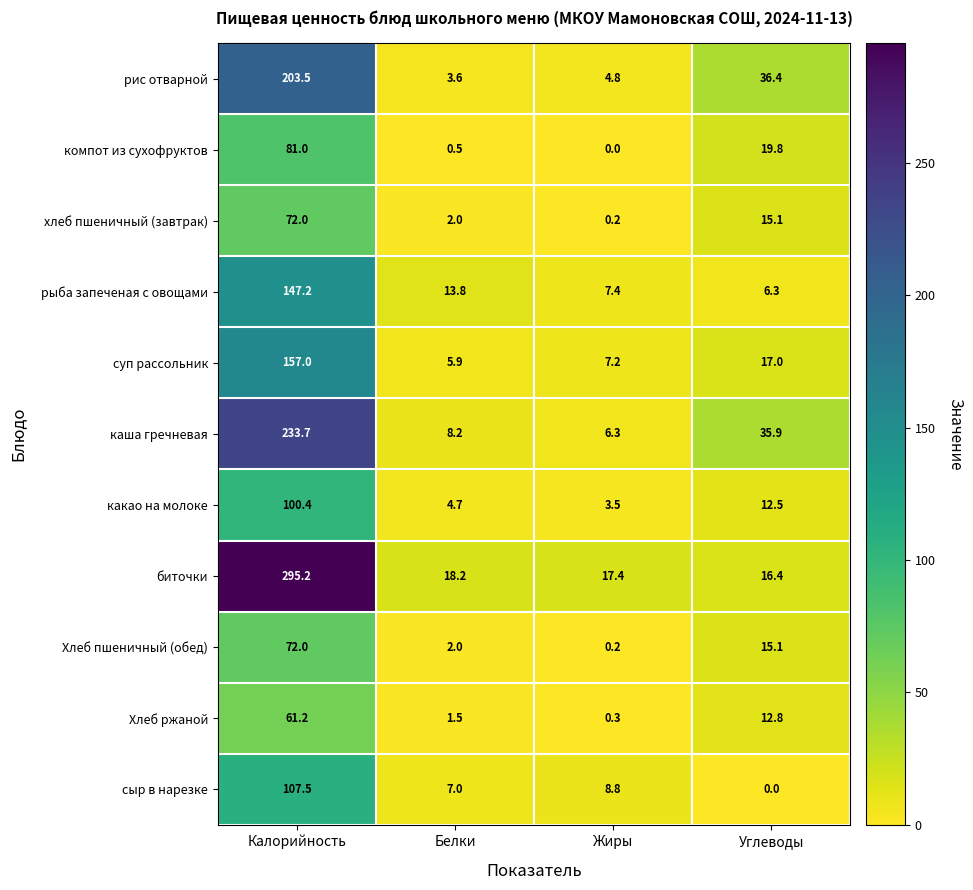

List the labels in order of биточки value, smallest first.

Углеводы, Жиры, Белки, Калорийность